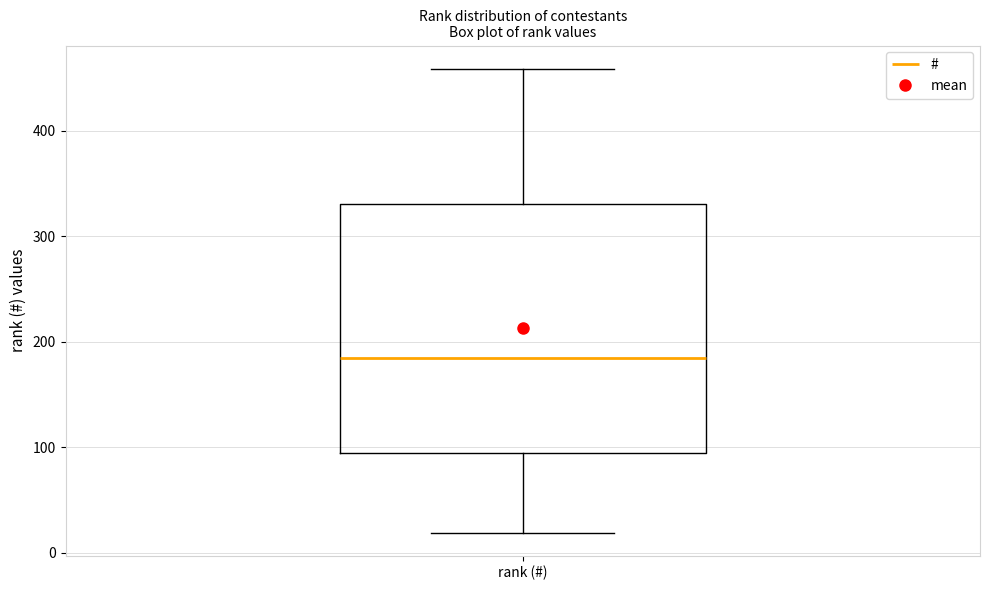

Read this box plot against the y-axis: the position of the median line, the range covered by the box, and the ends of both whiskers. The values are not printed on the chart, so give them approximately, as read against the axis.

median 180, box 90 to 330, whiskers 20 to 460